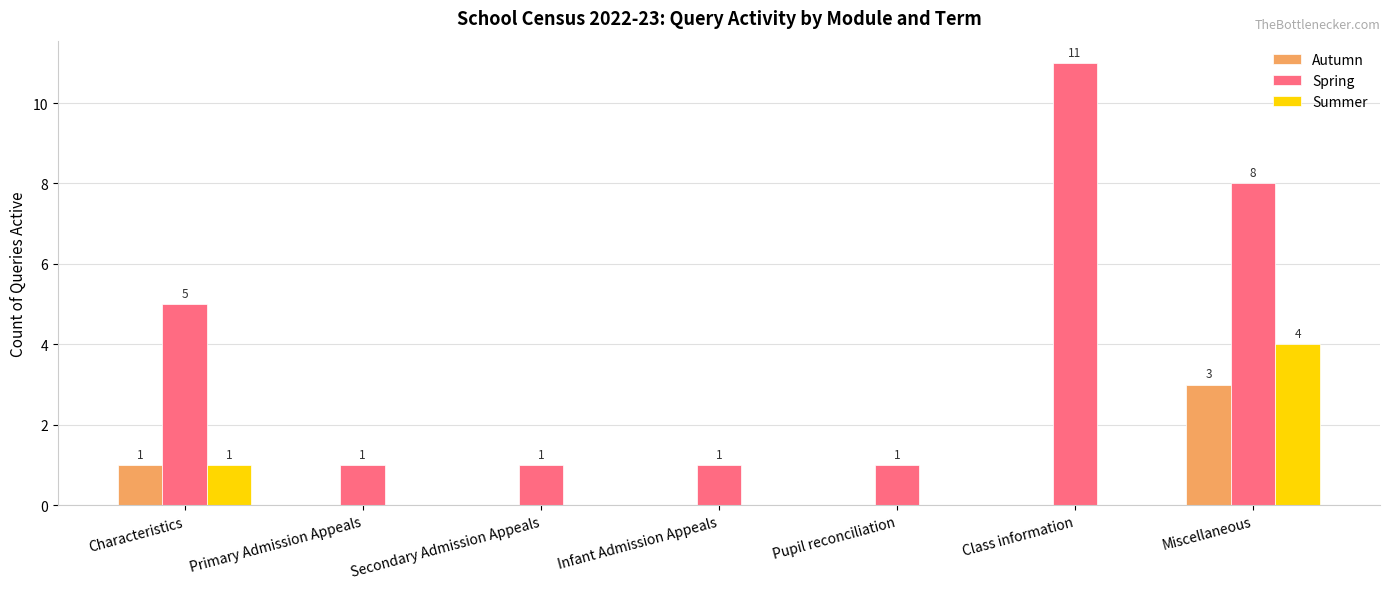

Is the value of Summer at Pupil reconciliation greater than the value of Autumn at Characteristics?

No